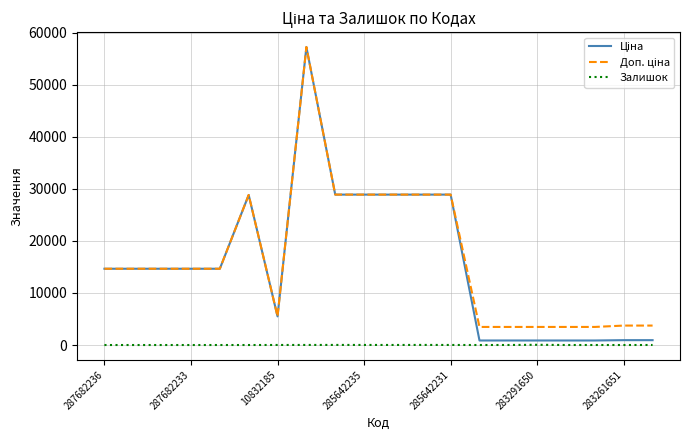

What is the value of the Доп. ціна point at the 8th from the left?

57235.5